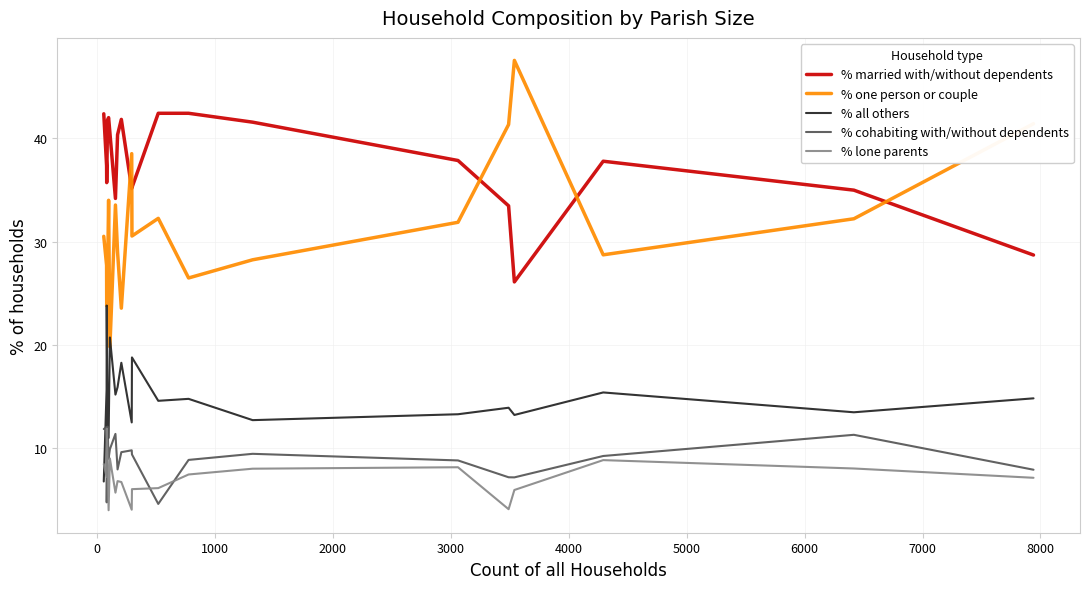

True or false: % one person or couple and % lone parents cross at least once.

False